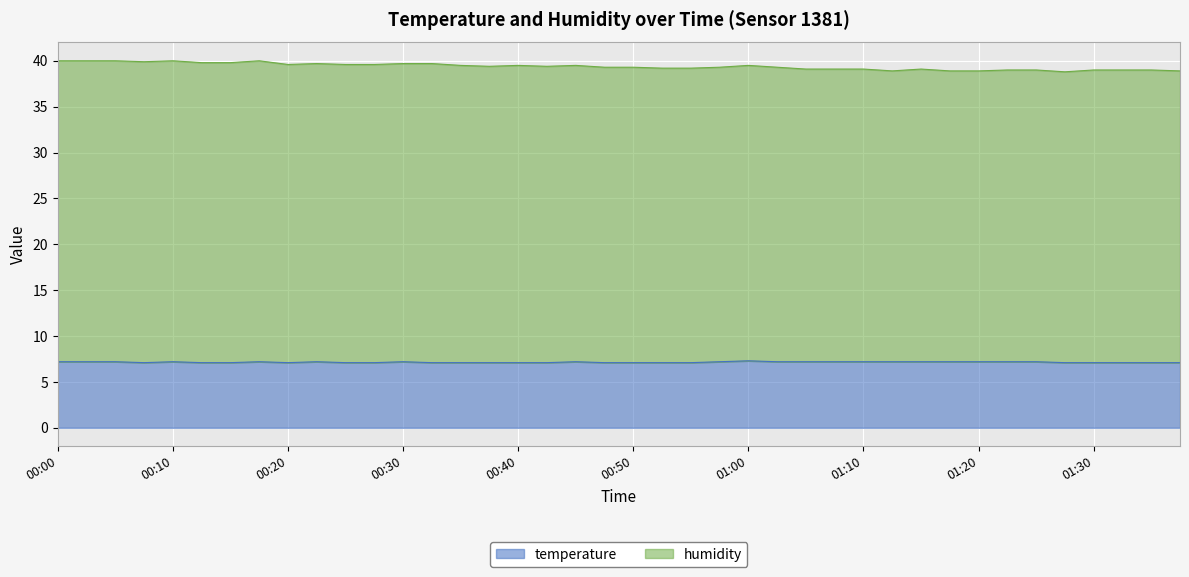

How many lines are shown in the chart?

2